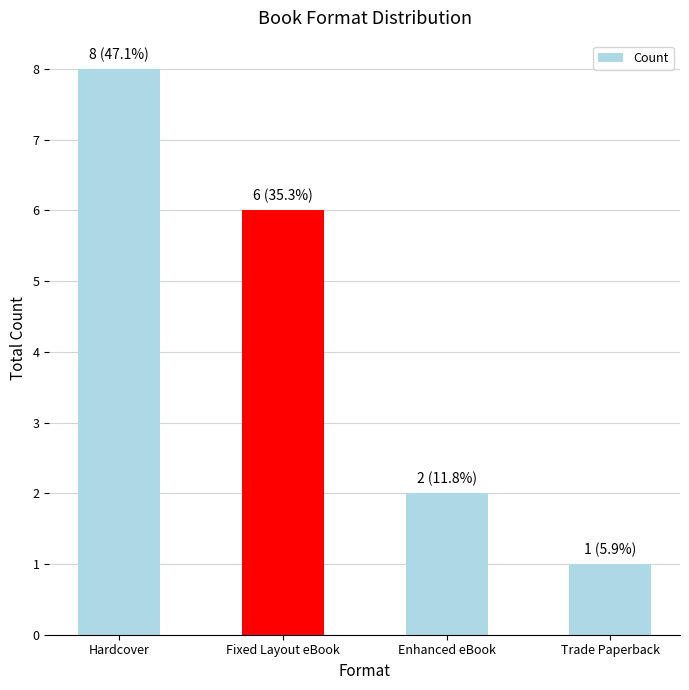

What position from the right is Trade Paperback?

1